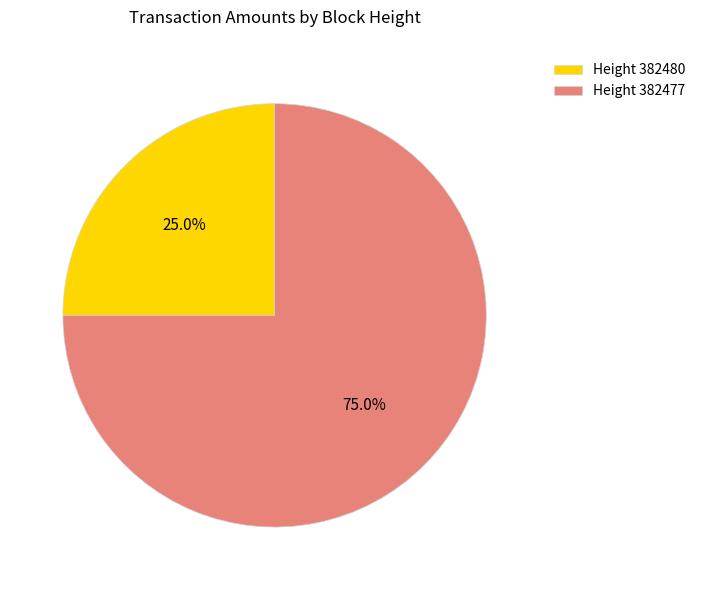

What is the ratio of the value at Height 382477 to the value at Height 382480?

3.0